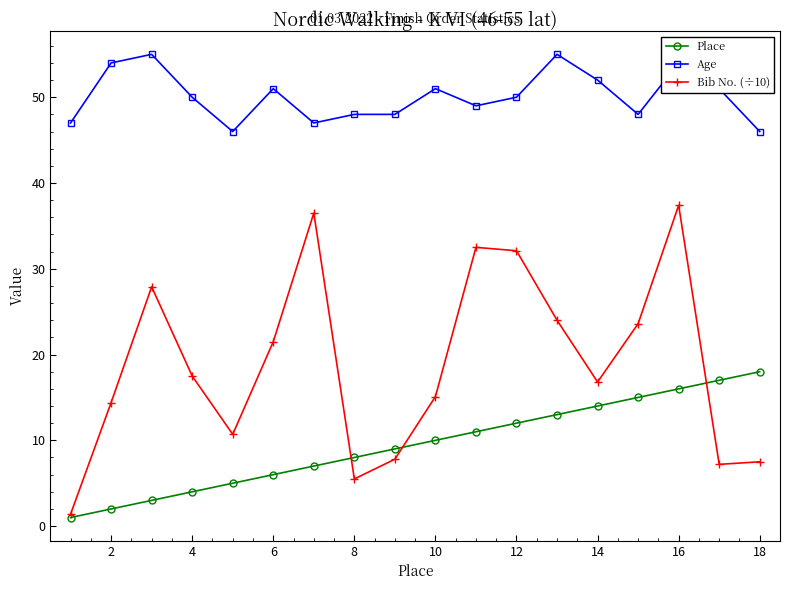

True or false: Place and Bib No. (÷10) intersect in this chart.

True